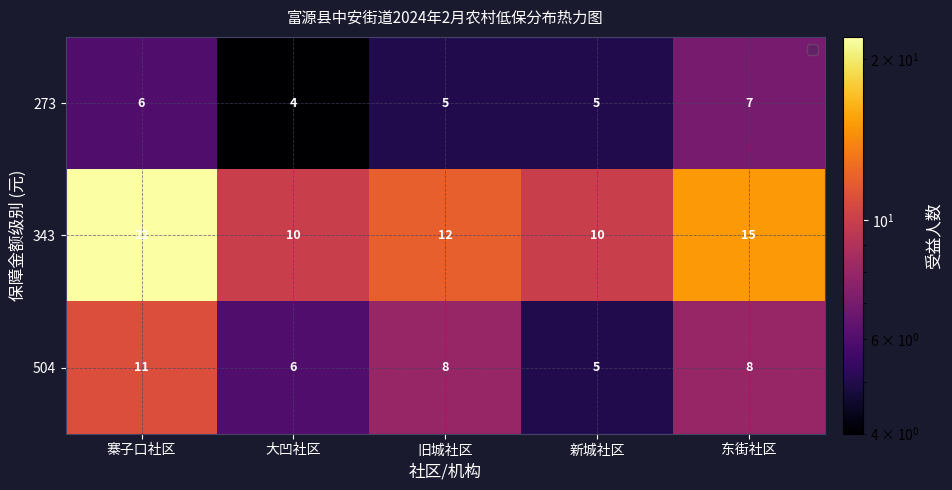

Which series has the widest spread of values?

343